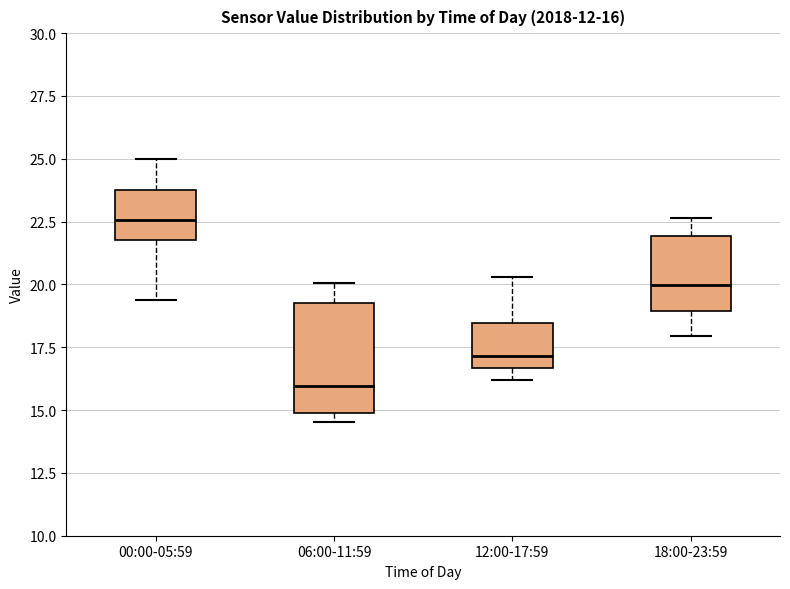

Which box has the lowest median line?

06:00-11:59